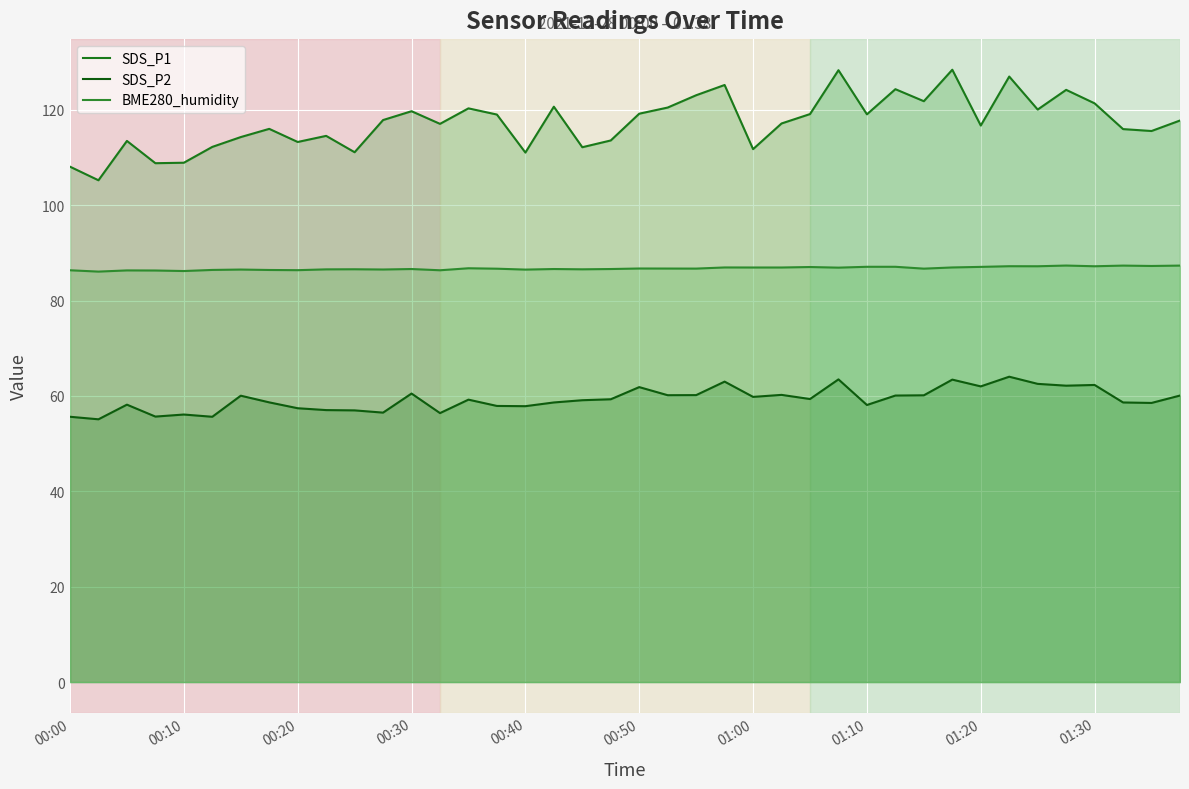

How many interior local valleys does the SDS_P1 series have?

13